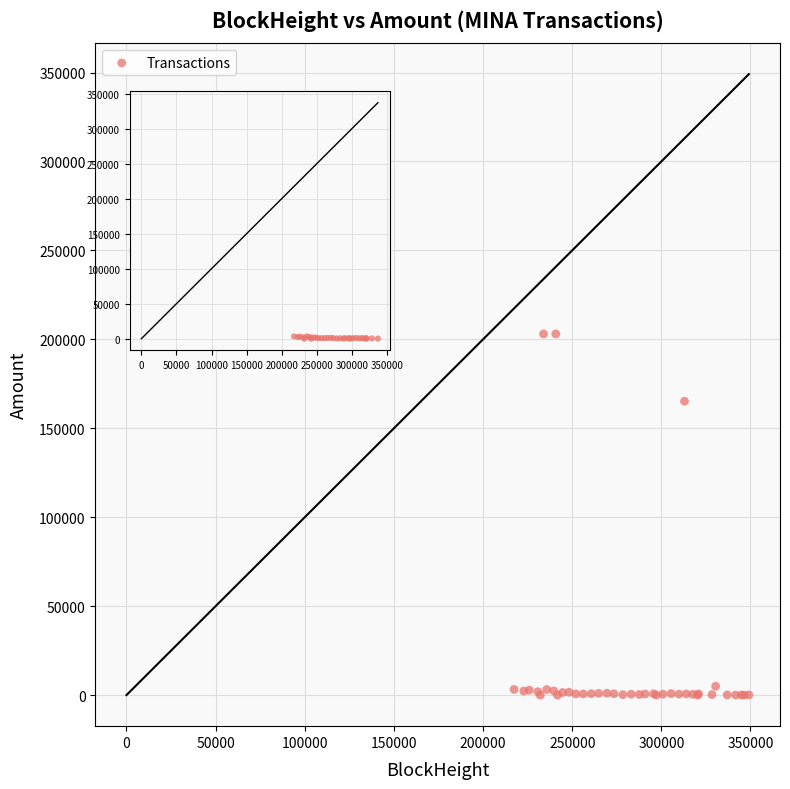

What Y value in the scatter plot is closest to 101529?

165202.1